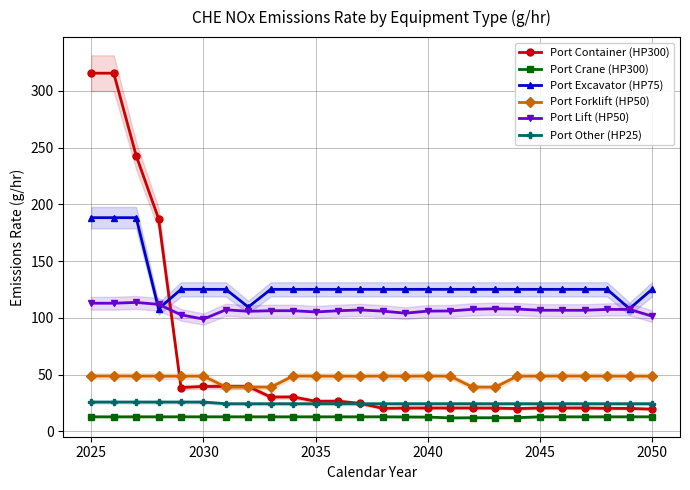

How many lines are shown in the chart?

6